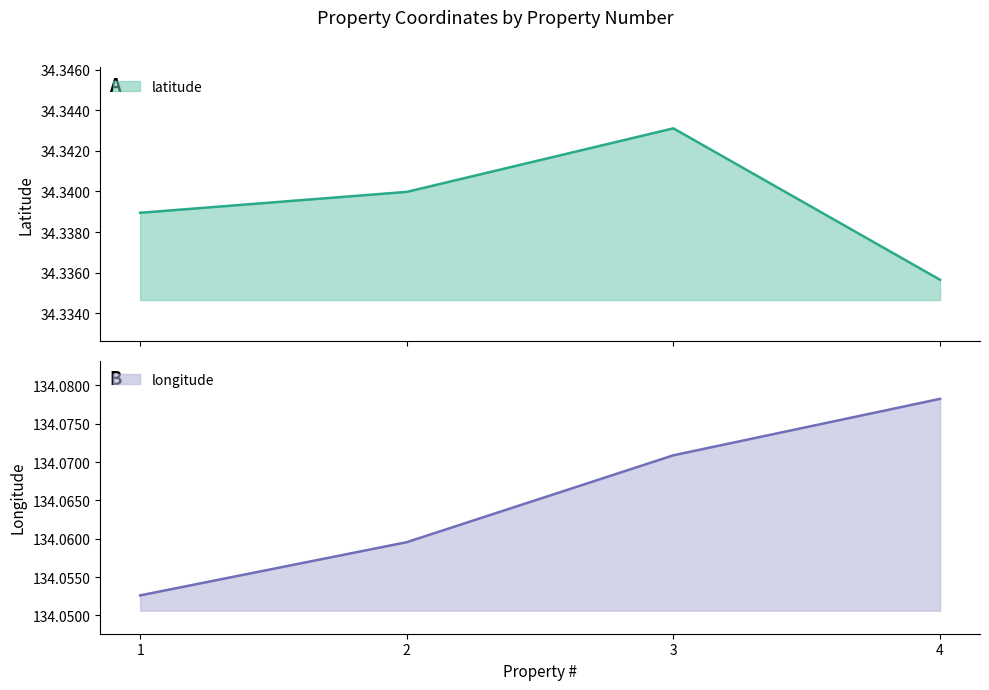

Reading left to right, what are all the values shown in this chart?

latitude: 34.3	34.3	34.3	34.3
longitude: 134.1	134.1	134.1	134.1